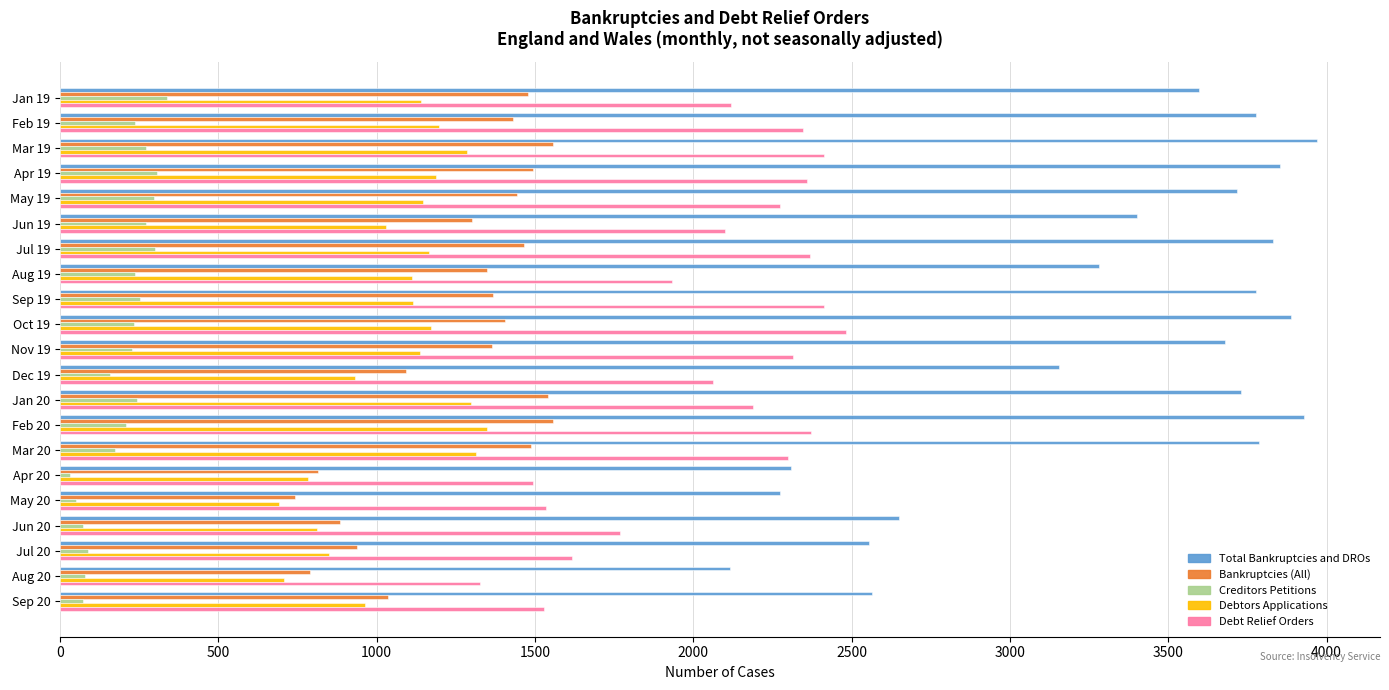

At which label is Total Bankruptcies and DROs closest to 3042?

Dec 19